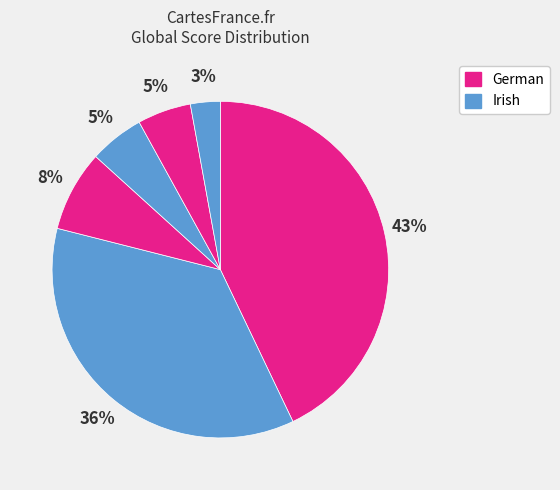

How many slices are in this pie chart?

6